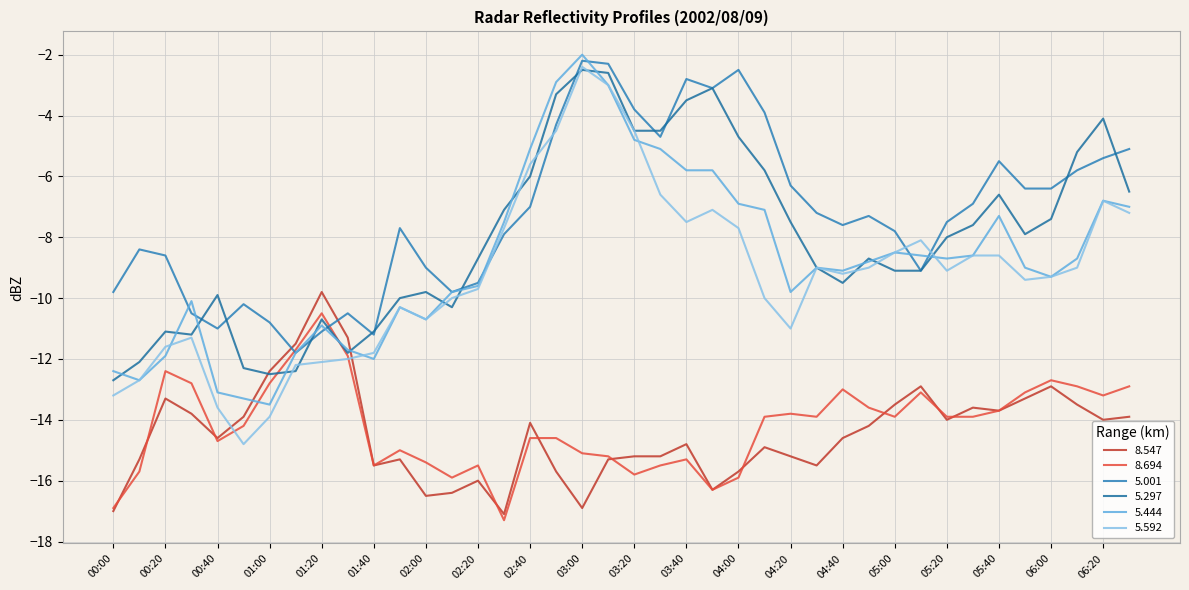

True or false: 8.694 has more than 0 points higher than both neighbors.

True